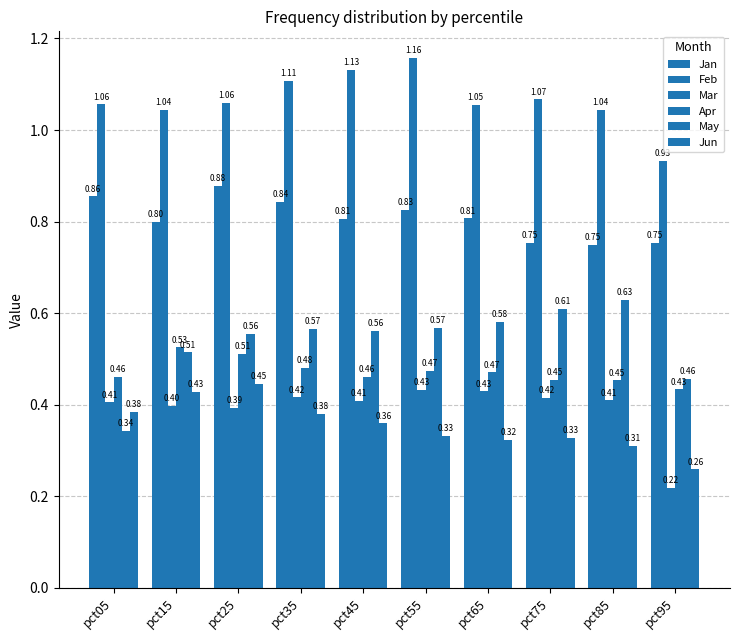

The Mar series shows 0.2 at pct95. True or false?

True